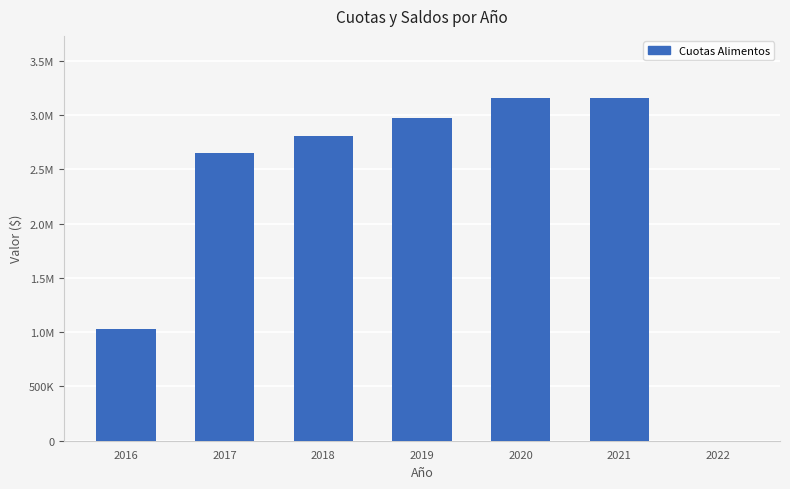

How many values exceed 2812464?

3